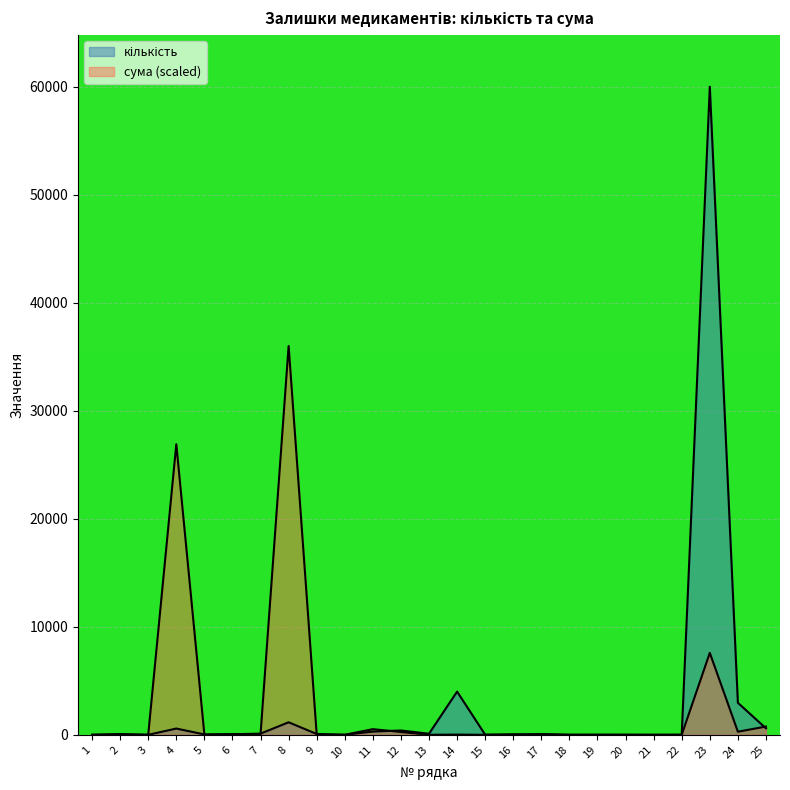

At how many categories does at least one series exceed 27993?

2